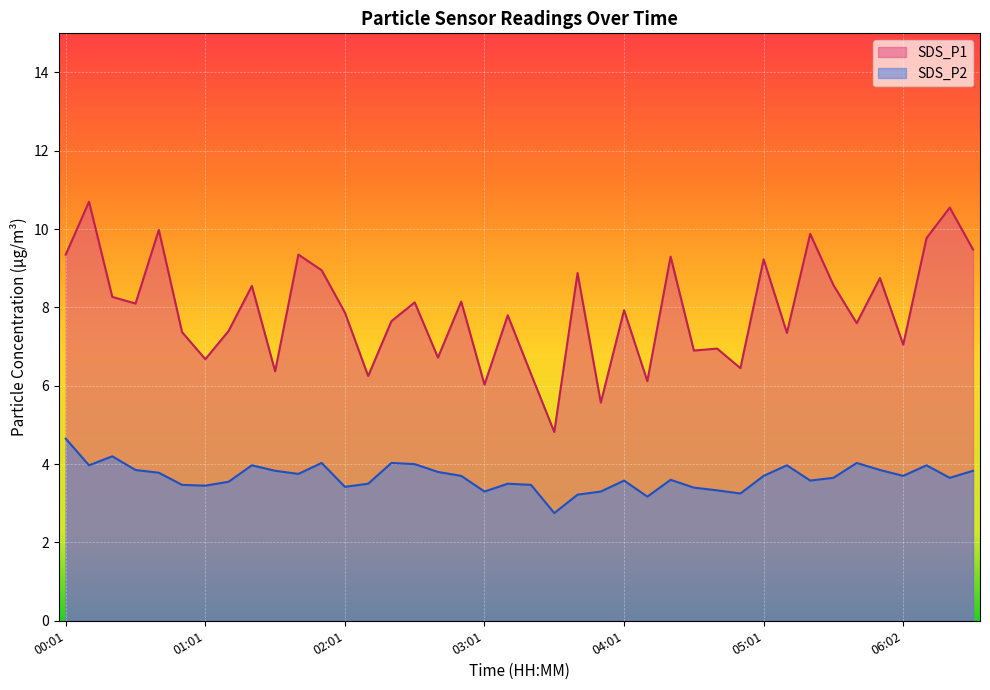

Is it true that SDS_P1 equals 5.9 at 06:32?

False